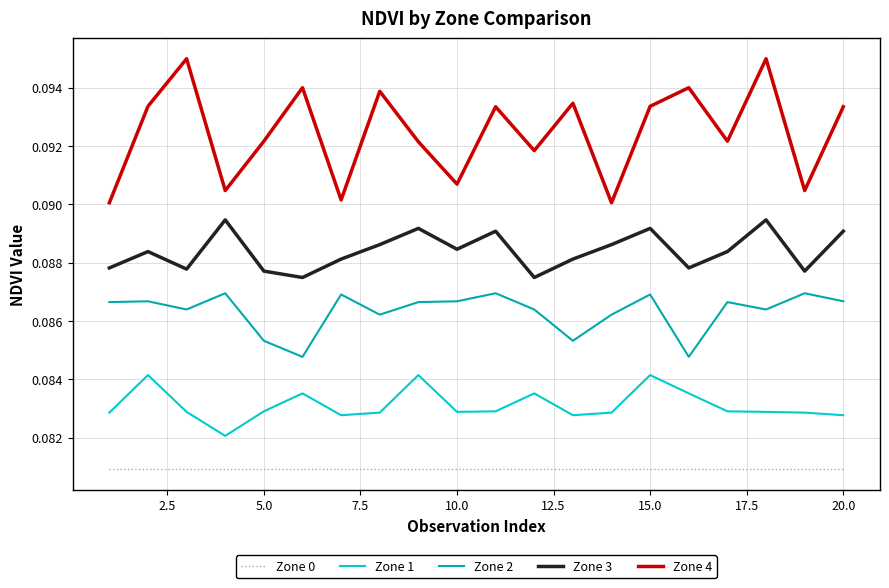

List the series in order of their peak value, lowest first.

Zone 0, Zone 1, Zone 2, Zone 3, Zone 4